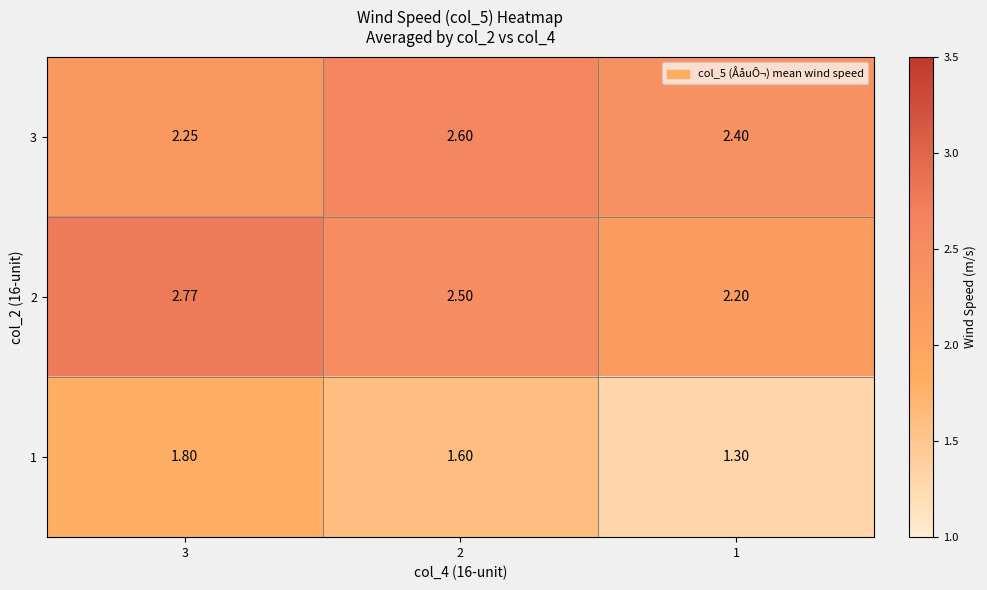

Which category has the lowest value across all series?

1